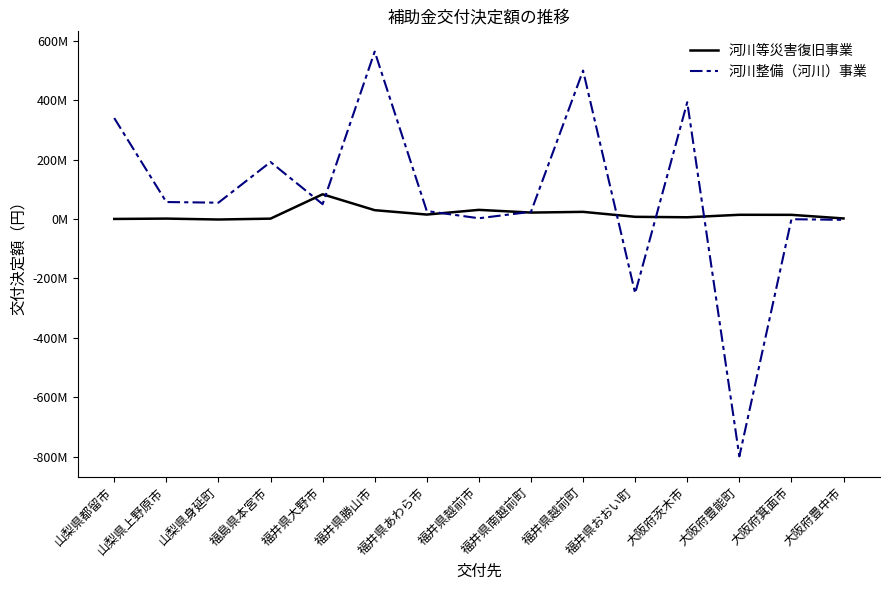

What is the label of the 15th point from the right?

山梨県都留市